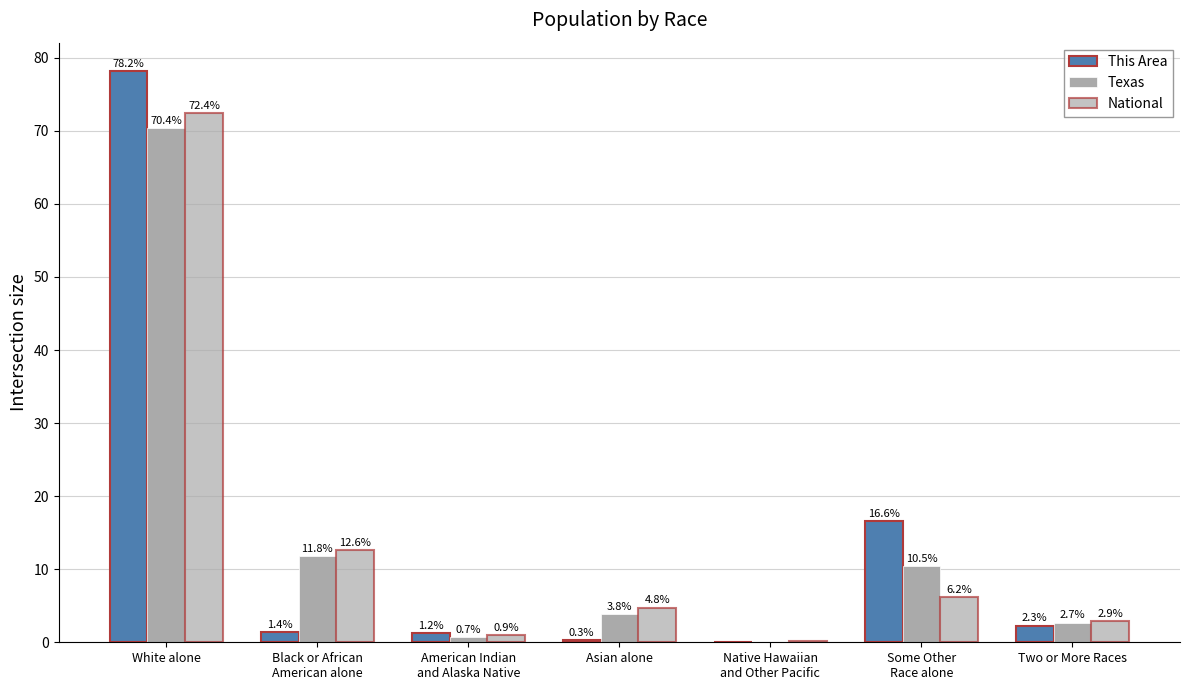

Are the bars horizontal?

No